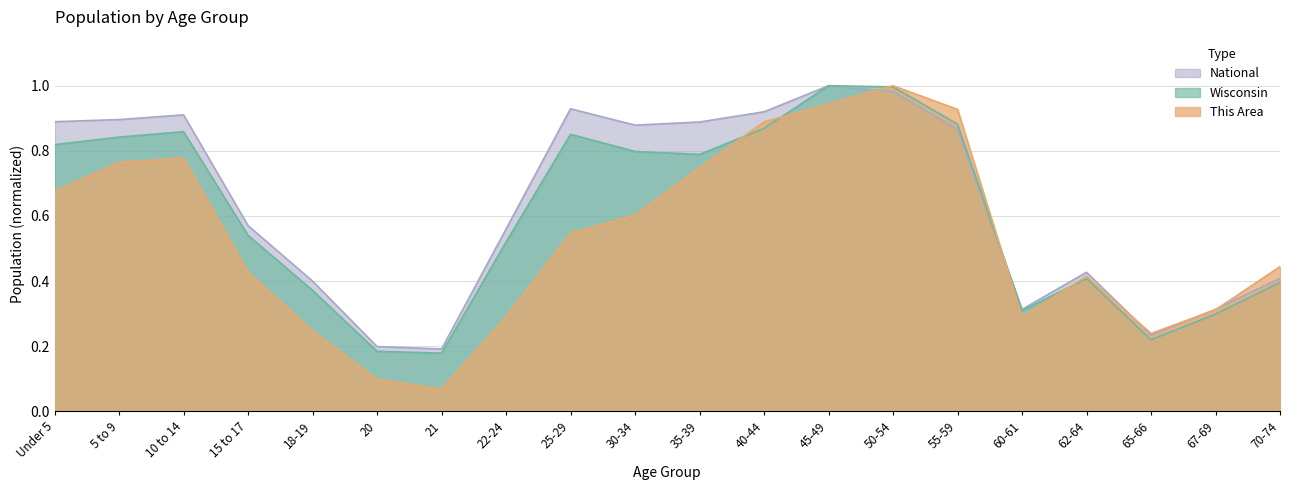

List the labels in order of National value, largest first.

45-49, 50-54, 25-29, 40-44, 10 to 14, 5 to 9, Under 5, 35-39, 30-34, 55-59, 15 to 17, 22-24, 62-64, 70-74, 18-19, 67-69, 60-61, 65-66, 20, 21